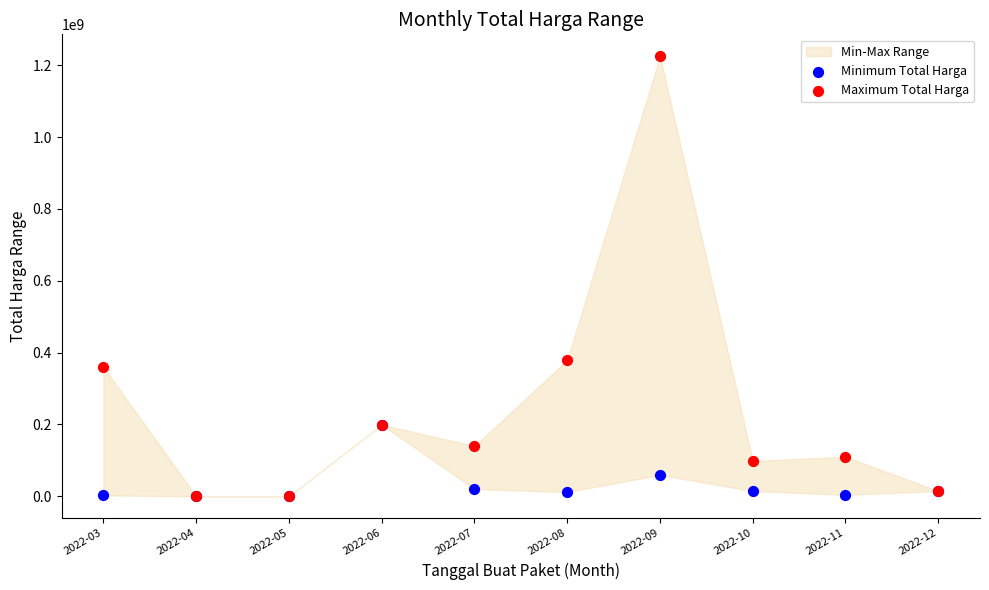

In the Maximum Total Harga series, what Y value is closest to 612341000?

379075000